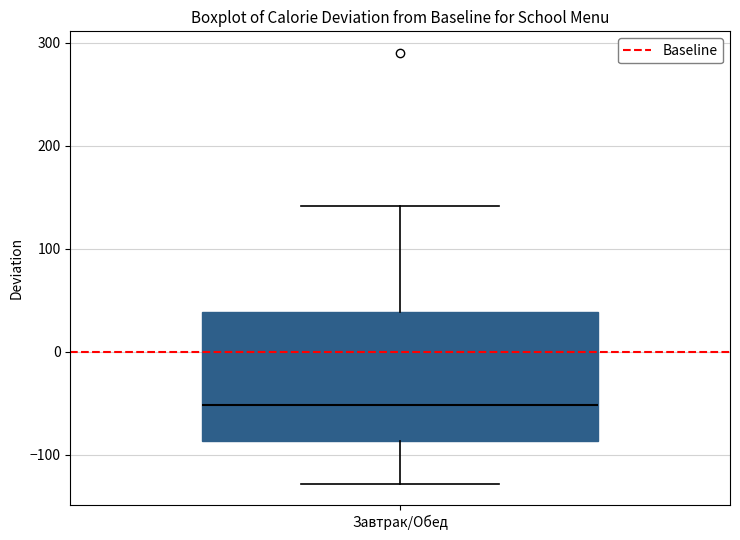

Transcribe this box plot: give where the median line is, the range the box spans, and where the two whiskers end, as read against the y-axis. The values are not printed on the chart, so give them approximately, as read against the axis.

median -50, box -90 to 40, whiskers -130 to 140